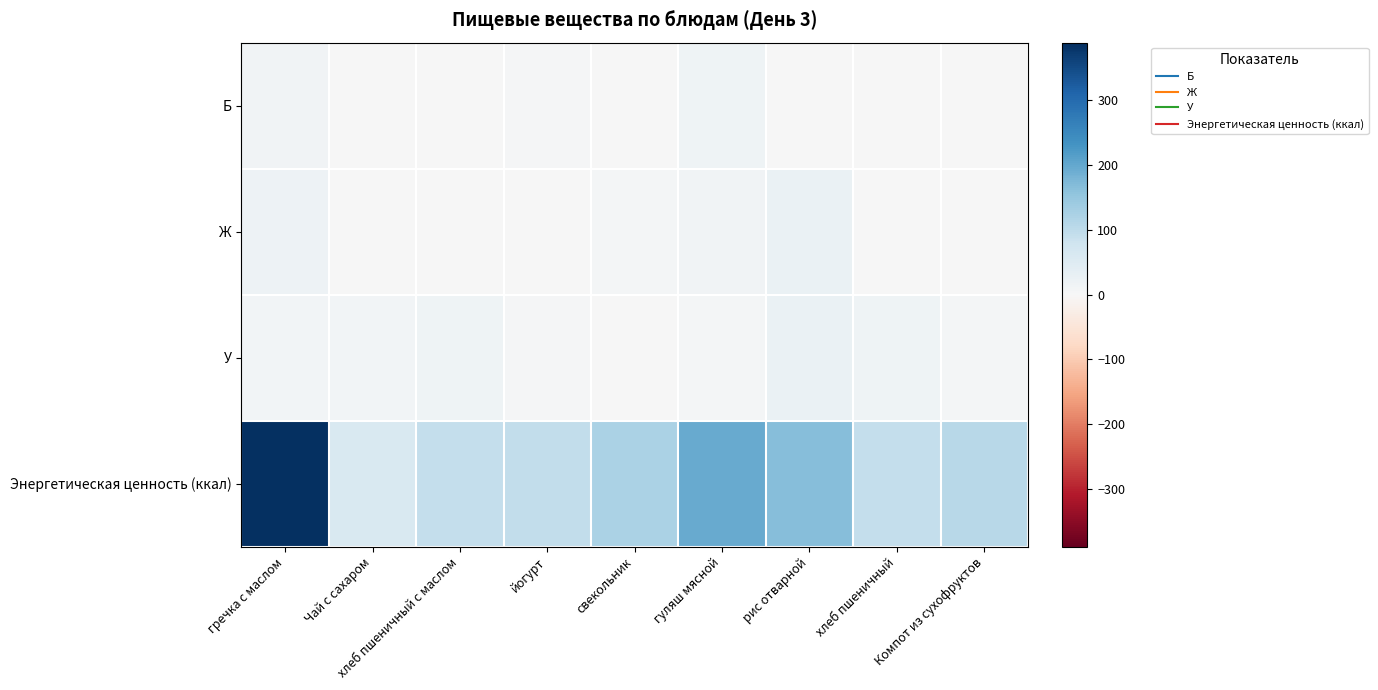

Count the number of categories in the chart.

9